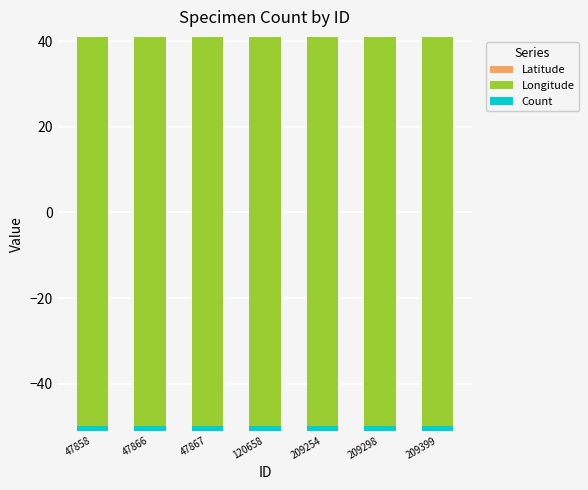

Between 47866 and 209399, which series saw the biggest shift?

Latitude